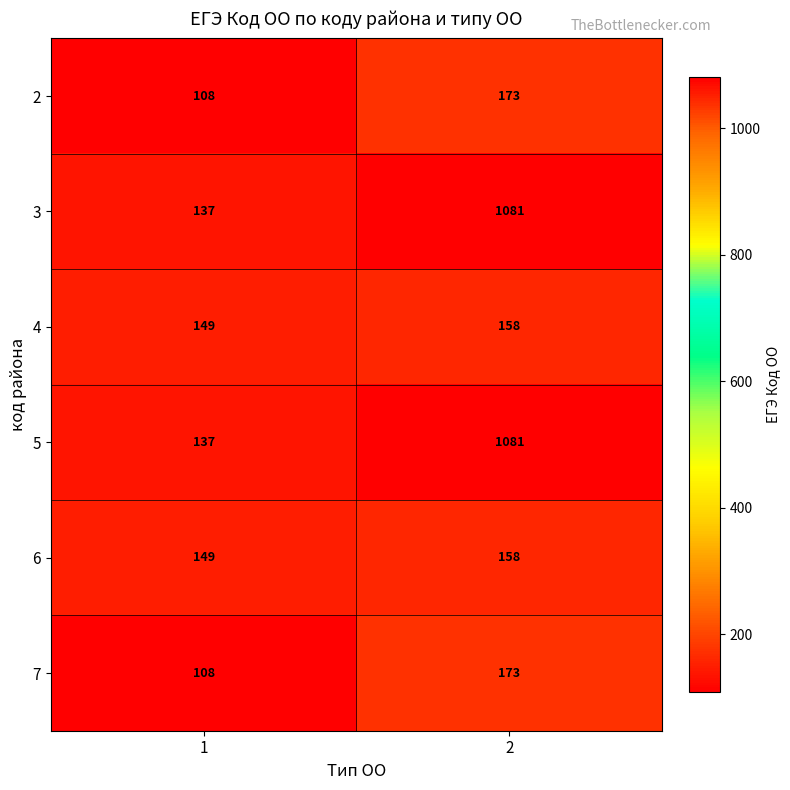

What is the total value across all series at 1?

788